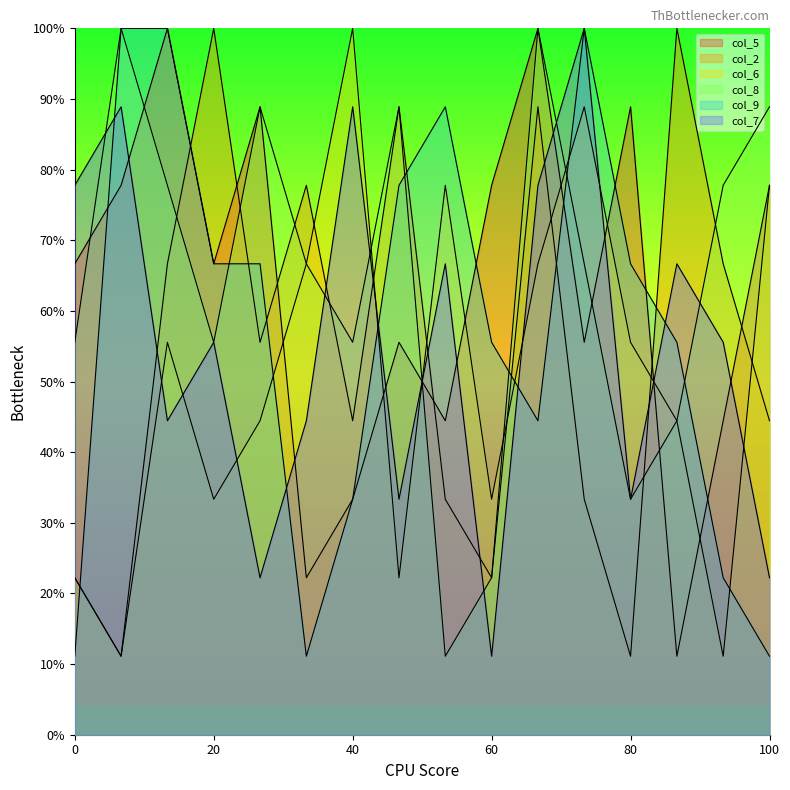

What are all the series names shown in the legend?

col_5, col_2, col_6, col_8, col_9, col_7